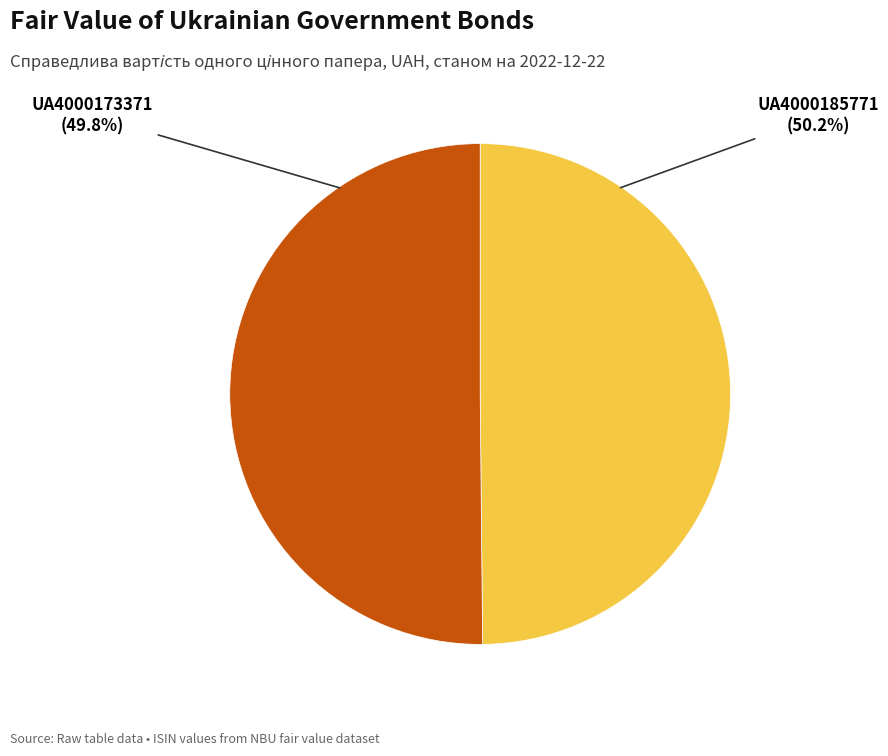

To the nearest percent, what is the average slice percentage?

50%